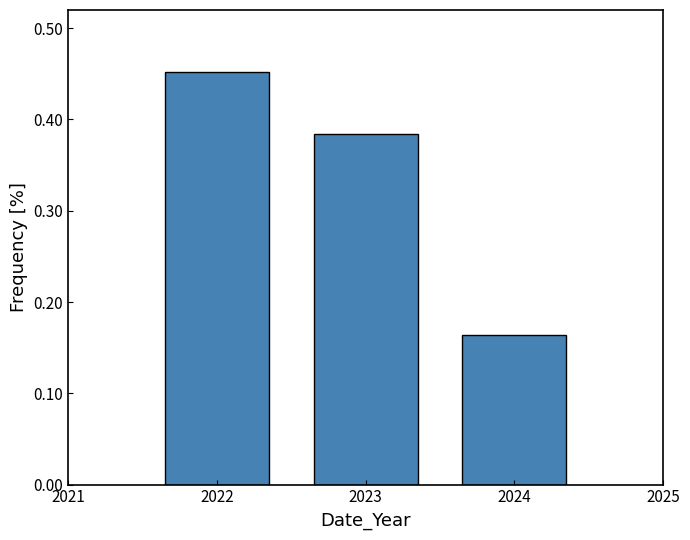

The value at 2024 is 0.1. True or false?

False